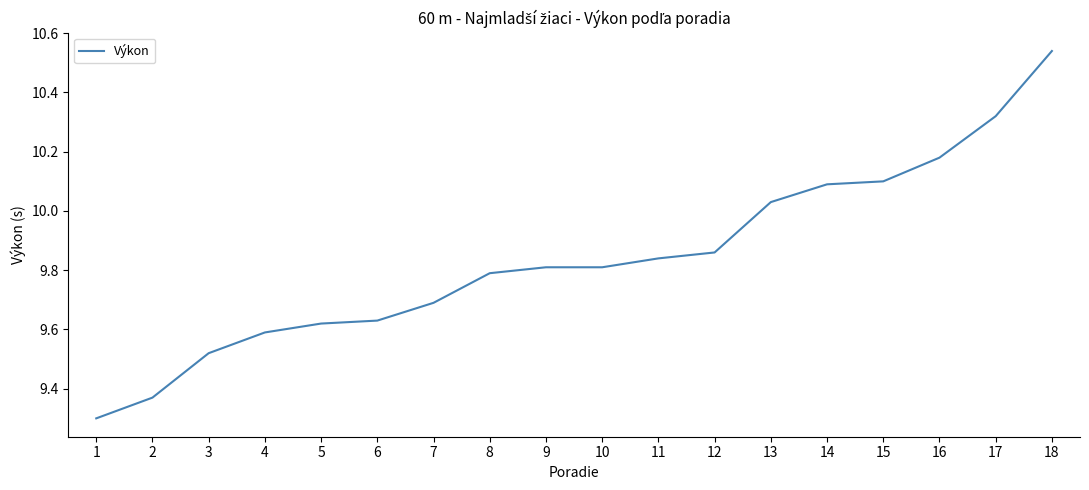

True or false: the data shows 14.5 at 5.

False